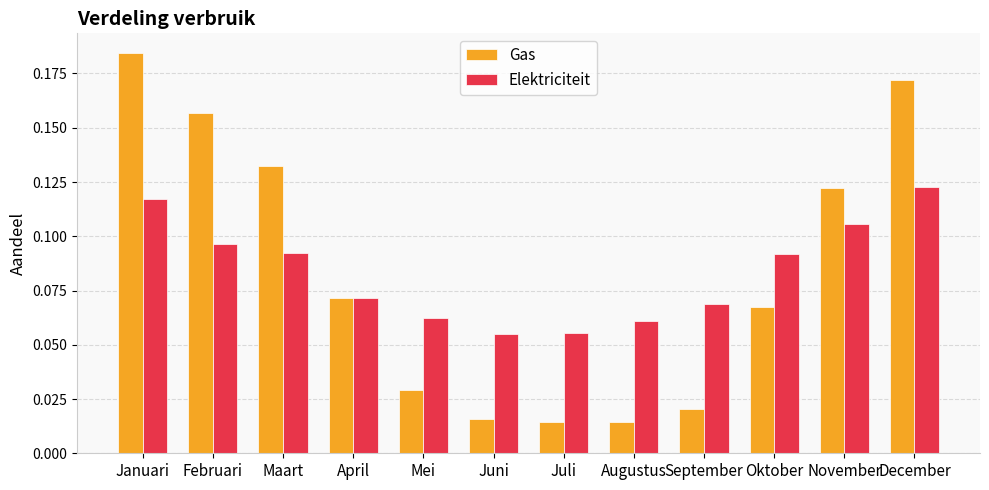

How many series are shown in this chart?

2